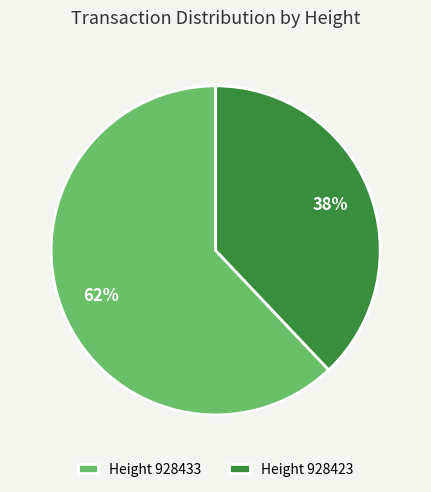

What is the smallest slice in the pie chart?

Height 928423